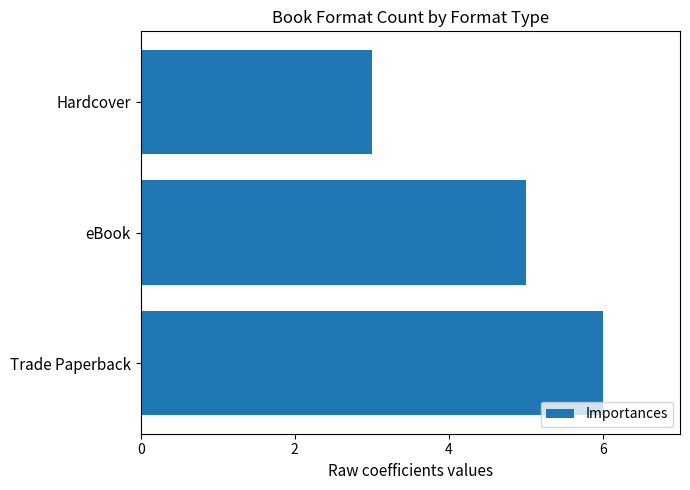

Reading bottom to top, extract all data points from this chart.

Trade Paperback=6	eBook=5	Hardcover=3